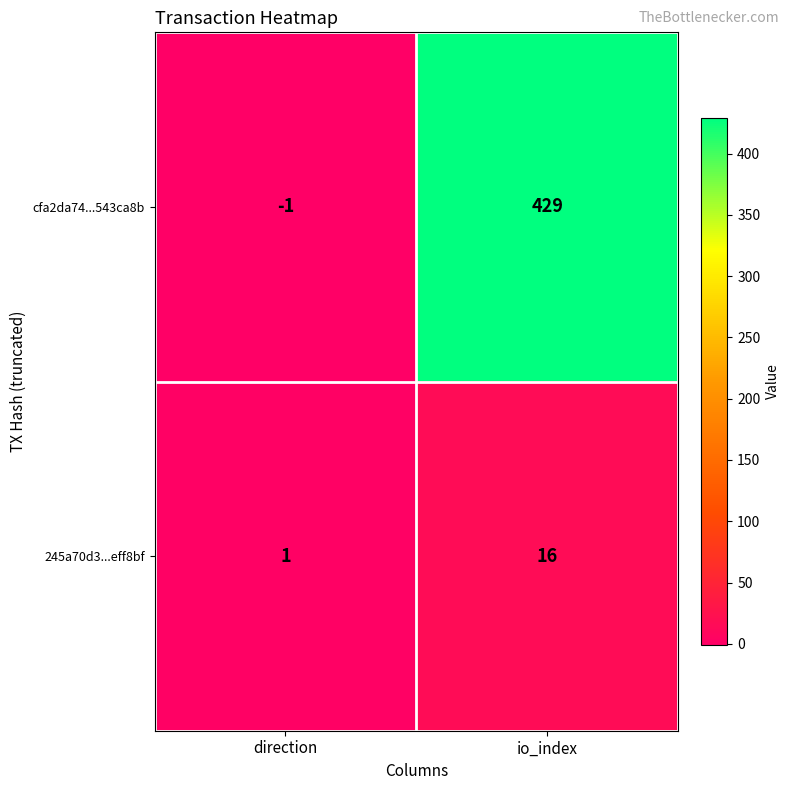

Reading left to right, list all the values displayed in this chart.

cfa2da74...543ca8b: -1	429
245a70d3...eff8bf: 1	16